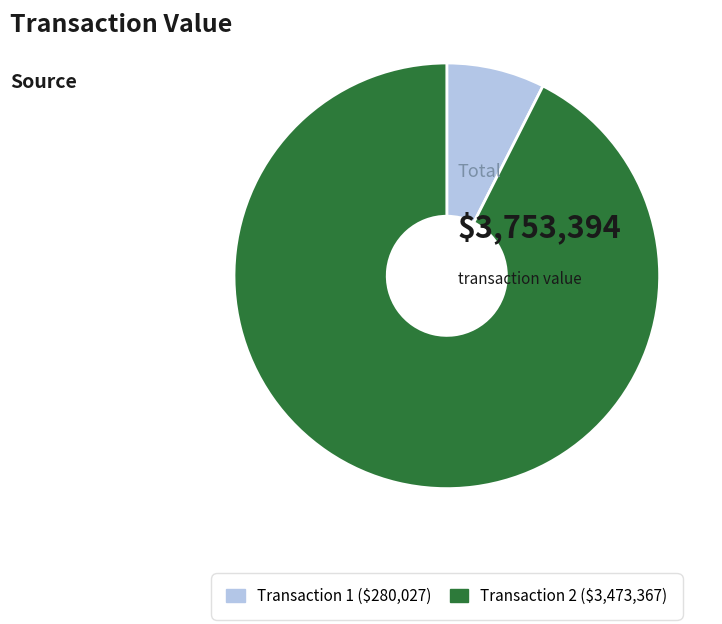

Is there a majority slice in this chart?

Yes